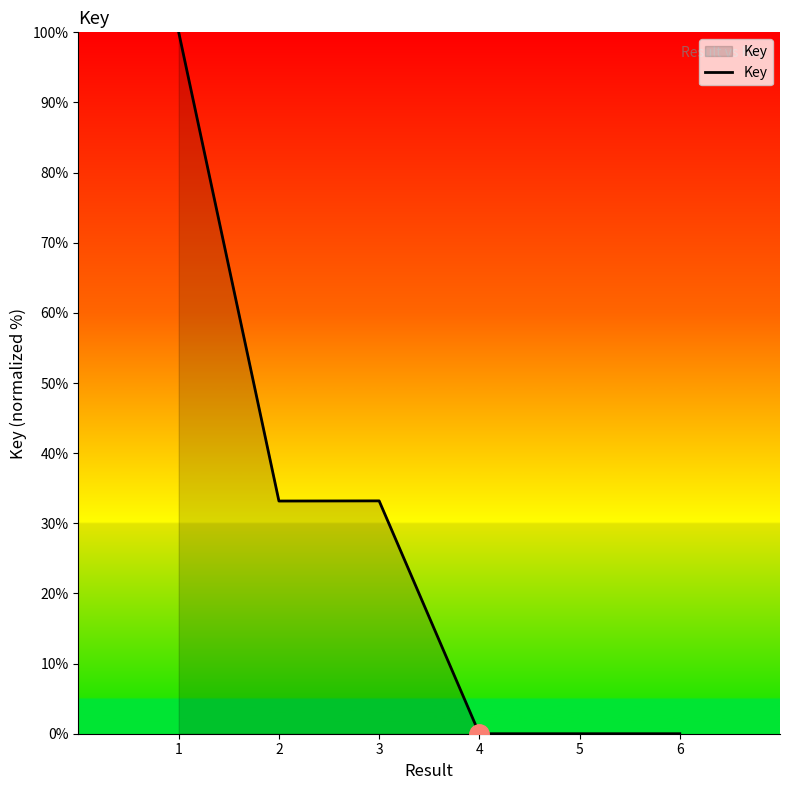

The value at 3 is 33.2. True or false?

True